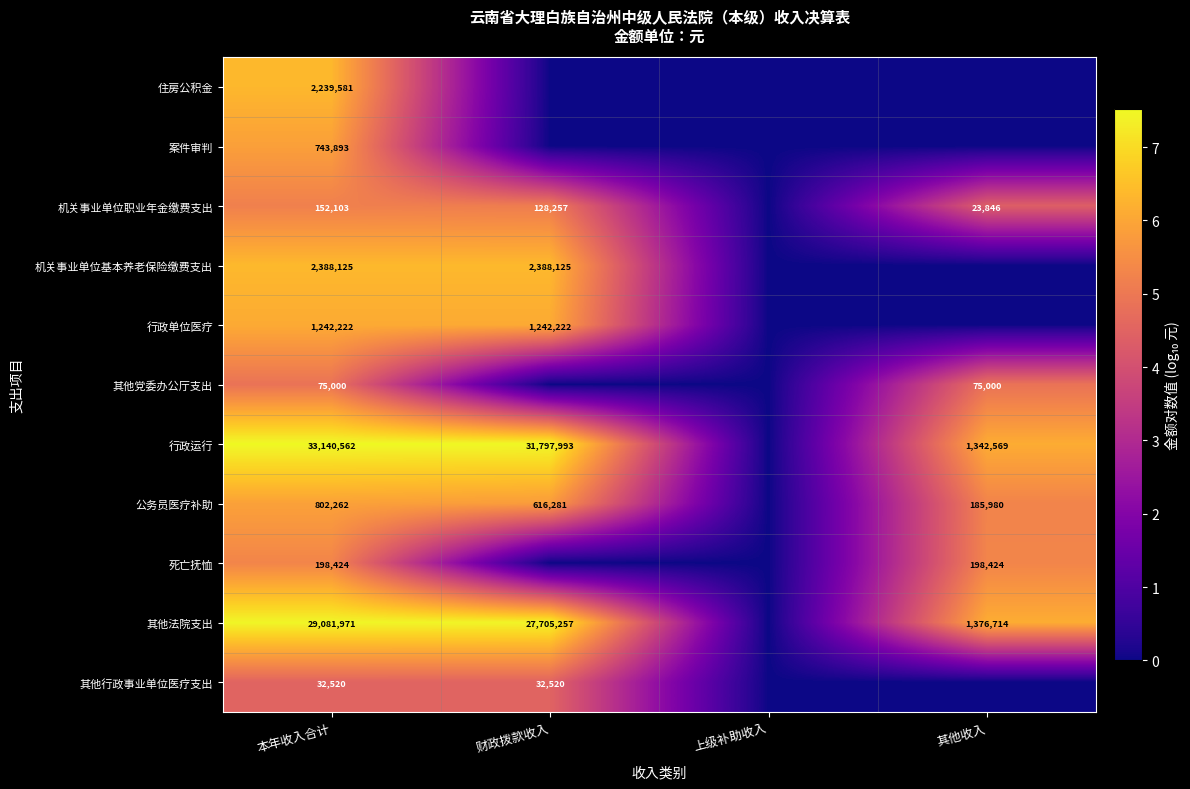

Is the value of 公务员医疗补助 at 其他收入 greater than the value of 机关事业单位职业年金缴费支出 at 本年收入合计?

Yes